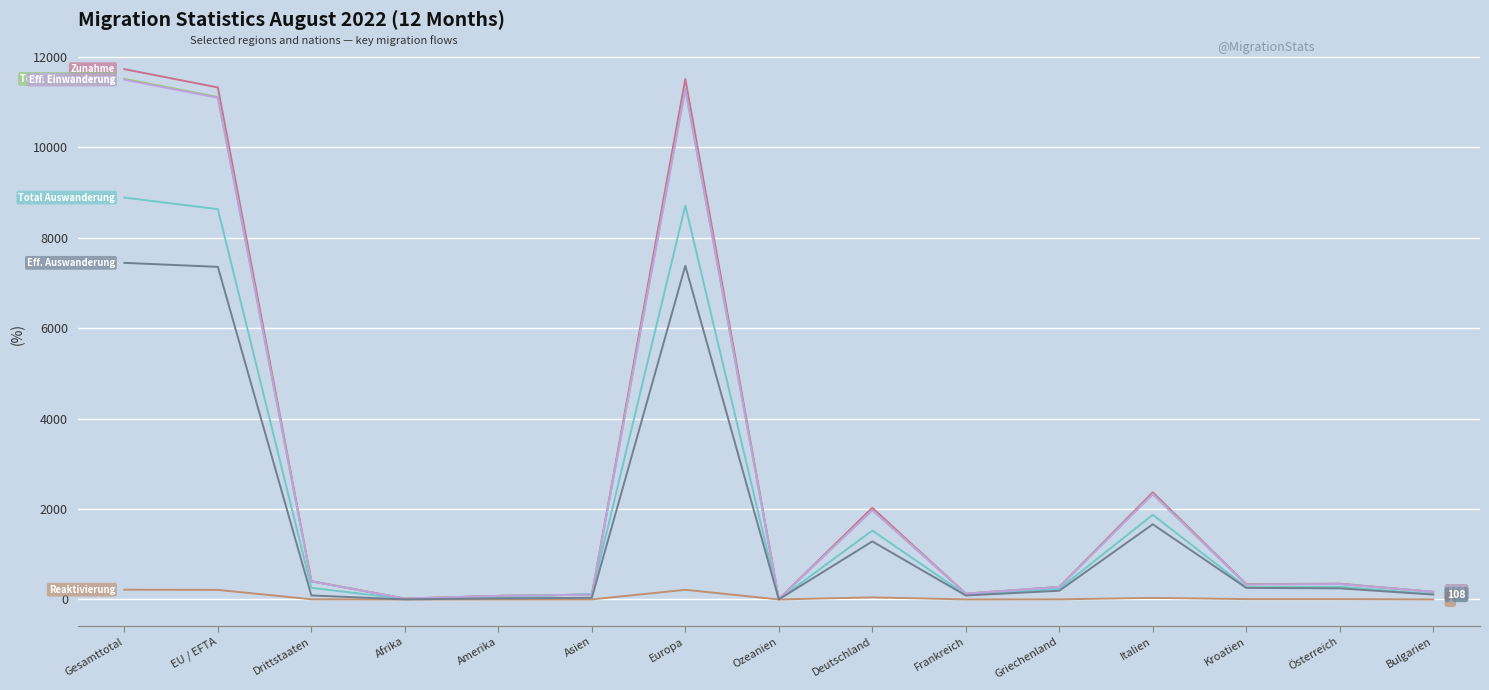

At which category is the sum across all series the highest?

Gesamttotal